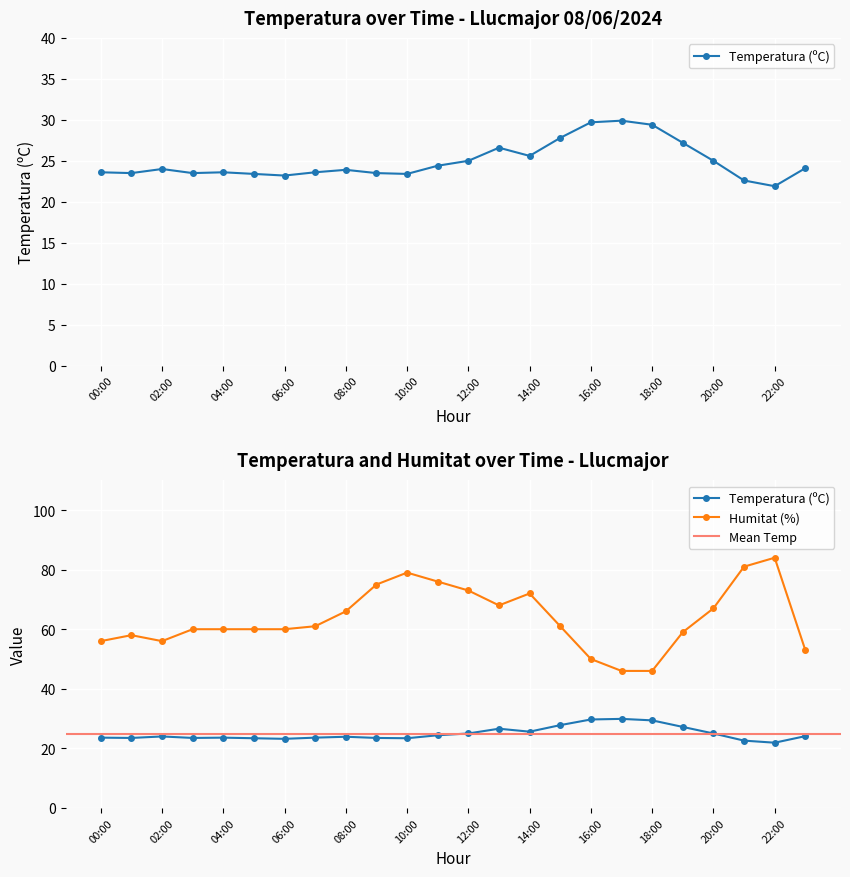

Where does the Humitat (%) series first go above 61?

08:00